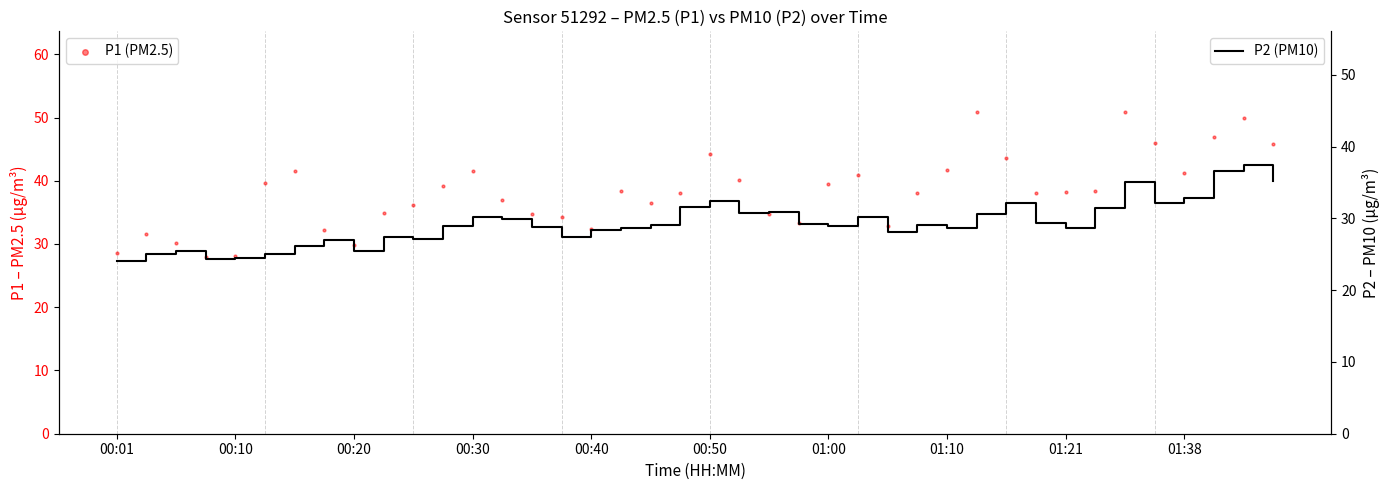

Which series contains the highest Y value?

P1 (PM2.5)